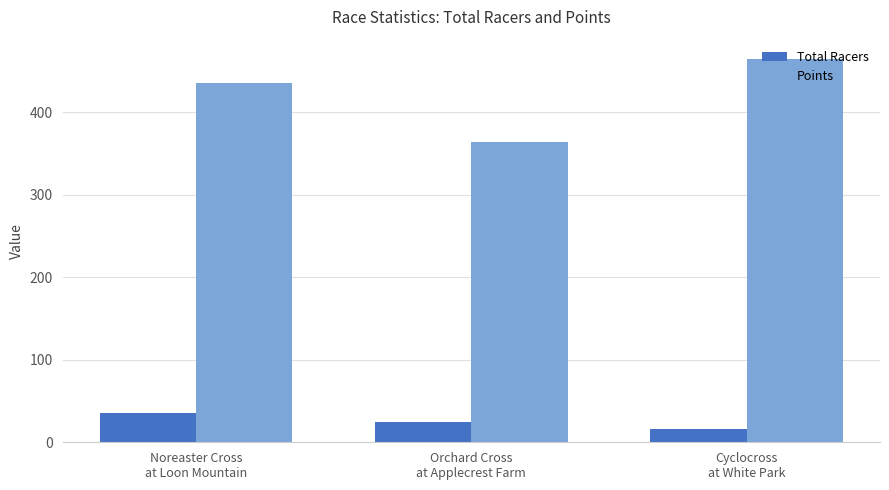

What is the smallest value displayed?

16.0